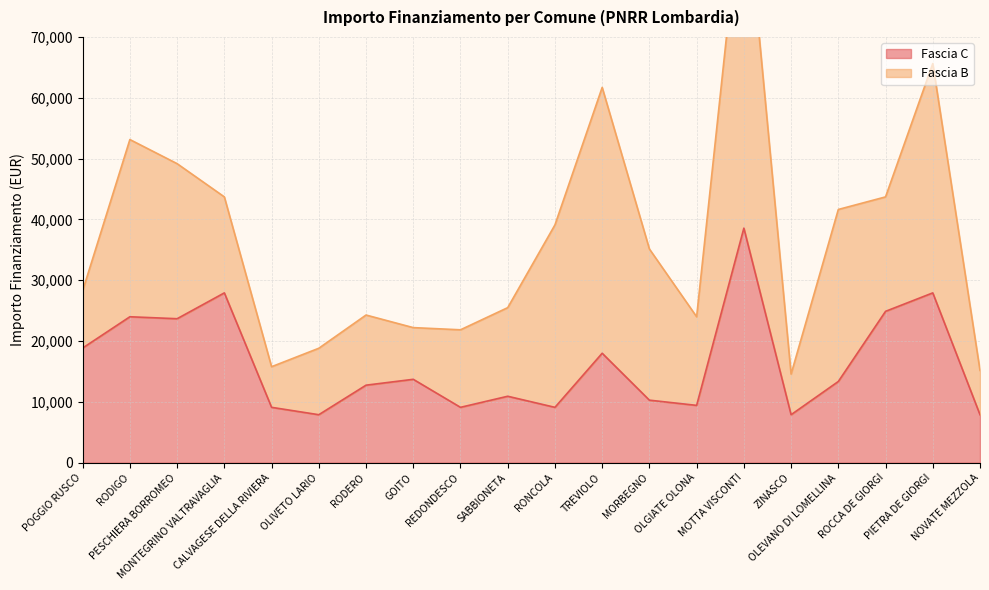

What is the ratio of the value at MONTEGRINO VALTRAVAGLIA to the value at REDONDESCO?

3.1